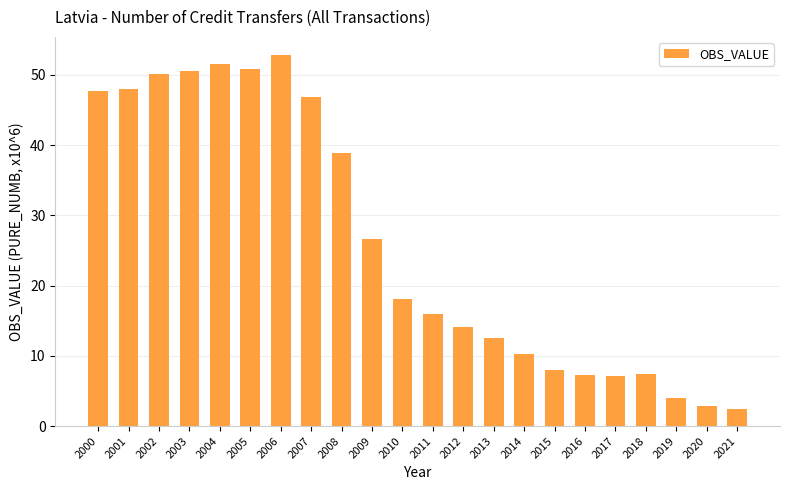

Between 2020 and 2017, which is larger?

2017